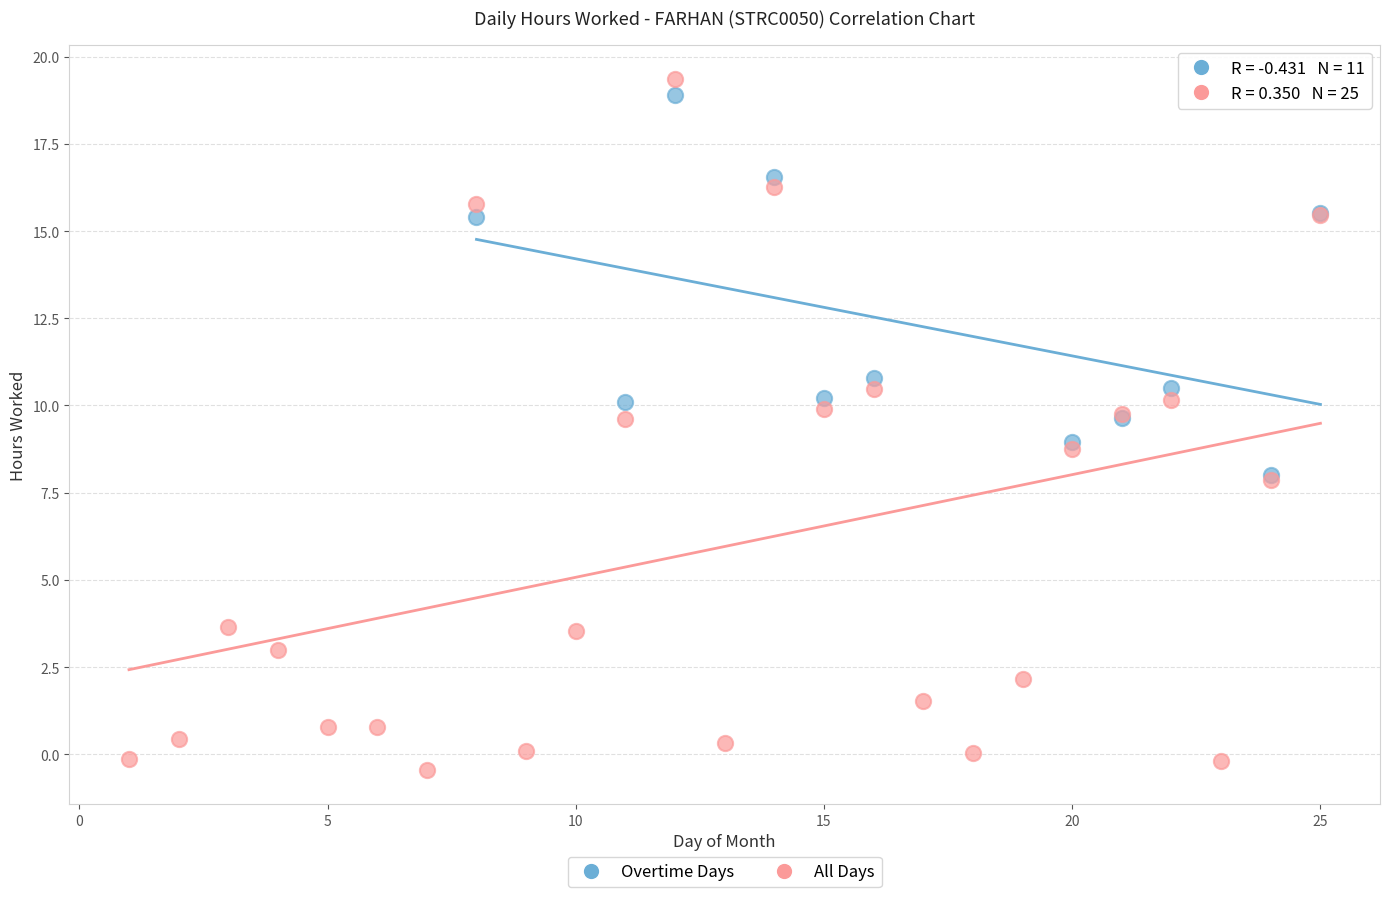

Which series has the largest Y range (max minus min)?

All Days